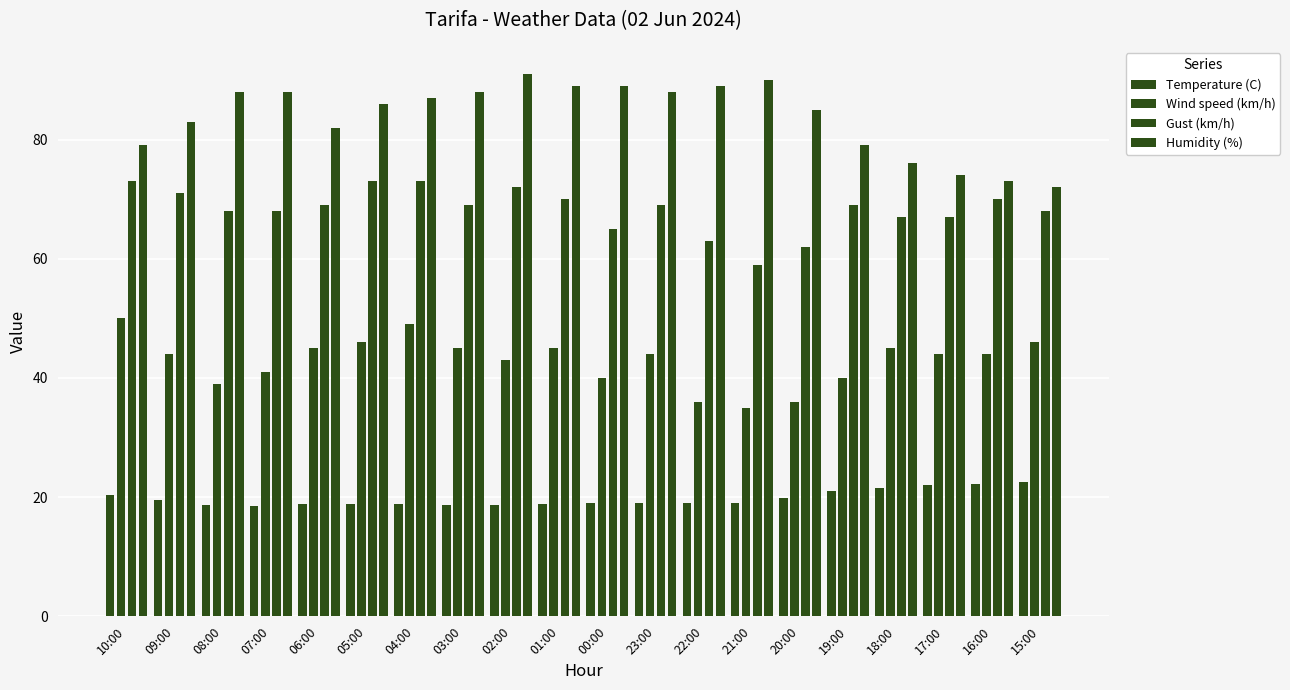

At which category is the sum across all series the highest?

04:00